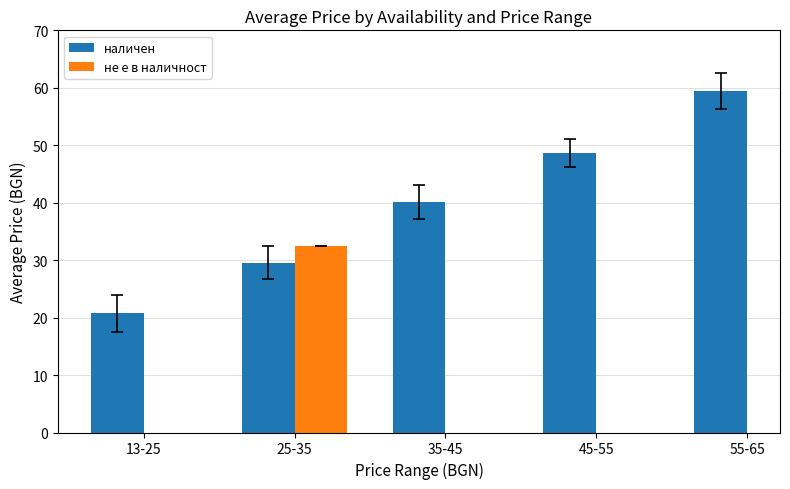

List the labels in order of value, largest first.

55-65, 45-55, 35-45, 25-35, 13-25